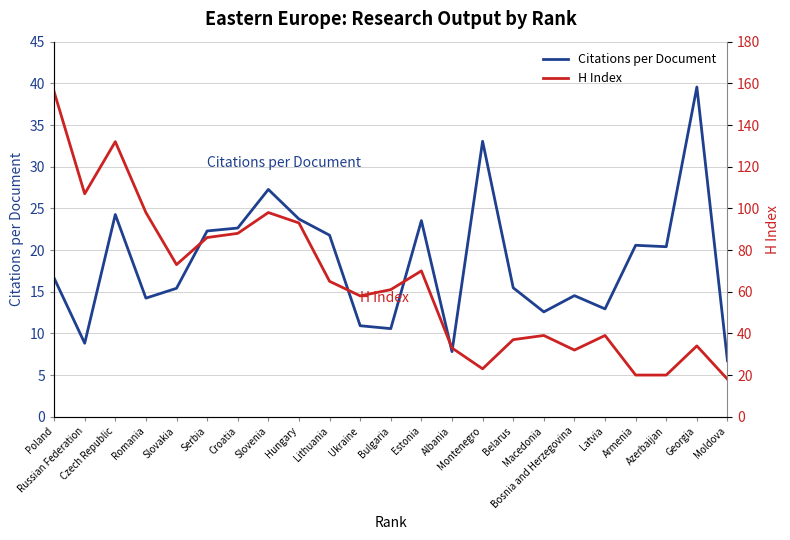

Which series has the largest range (max minus min)?

H Index